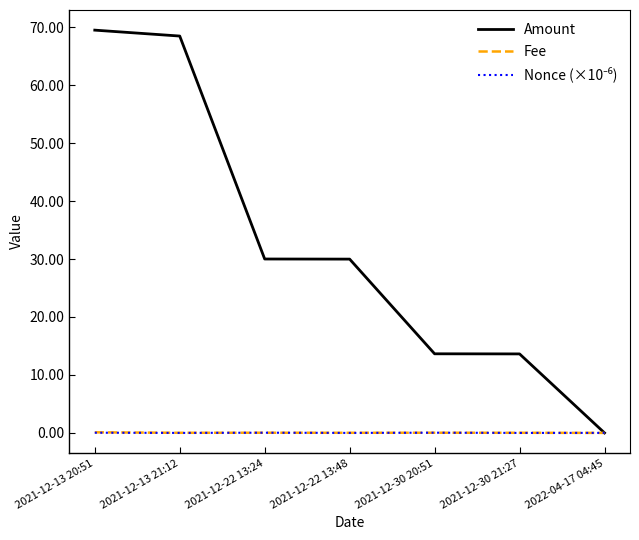

Which series has the widest spread of values?

Amount